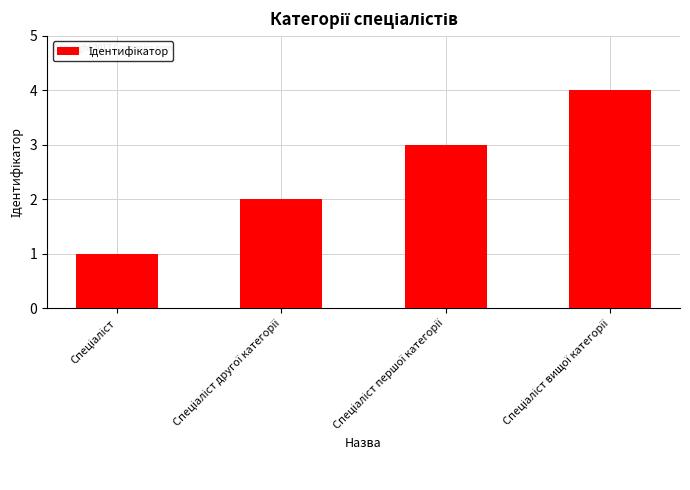

What is the sum of all values?

10